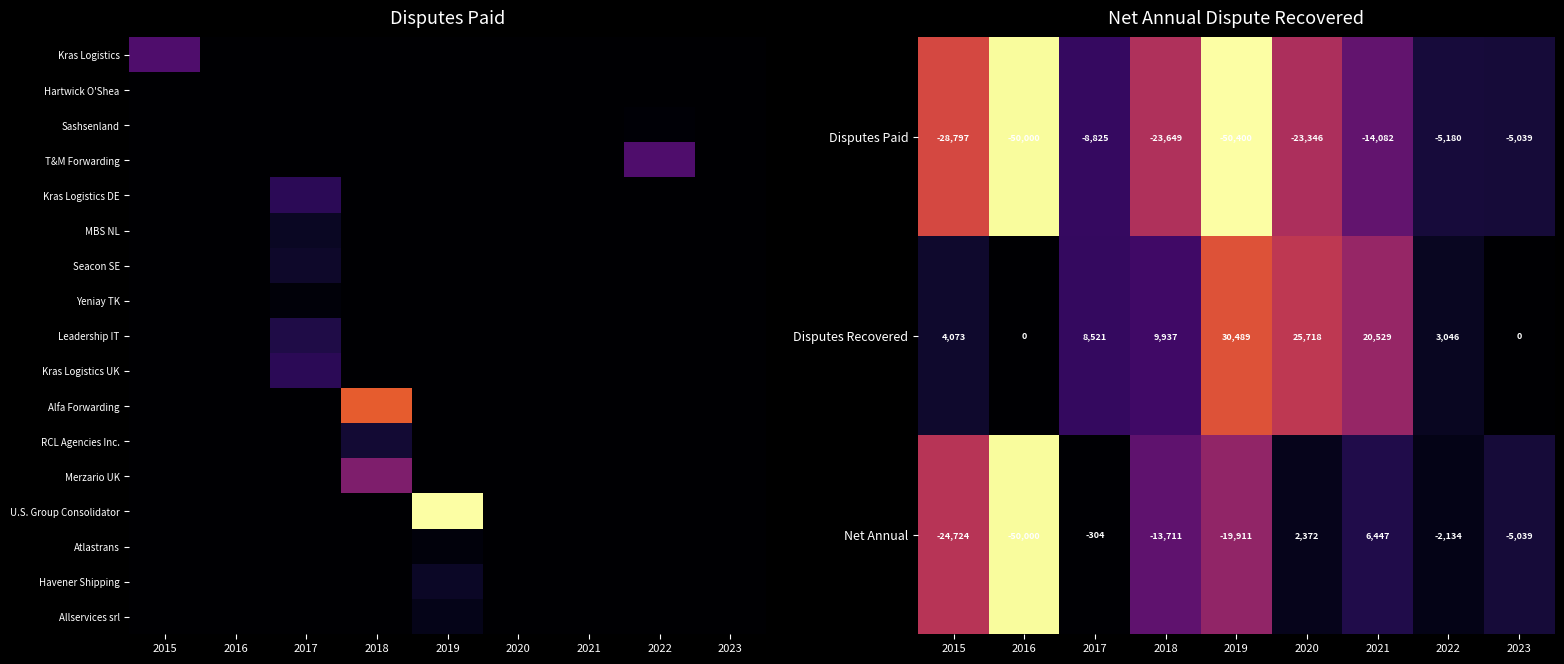

Between 2019 and 2015, which is larger?

2019